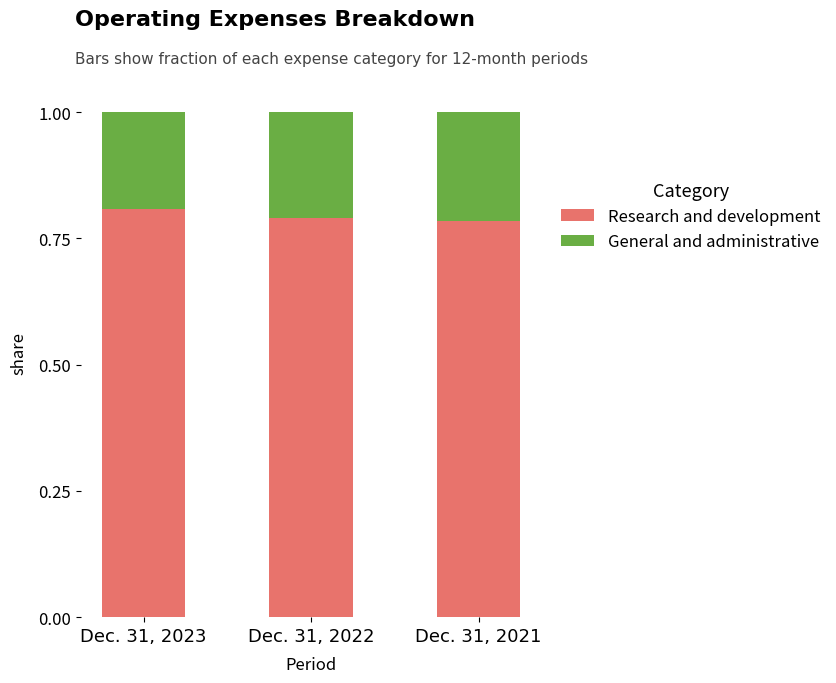

What is the total value across all series at Dec. 31, 2023?

1.0